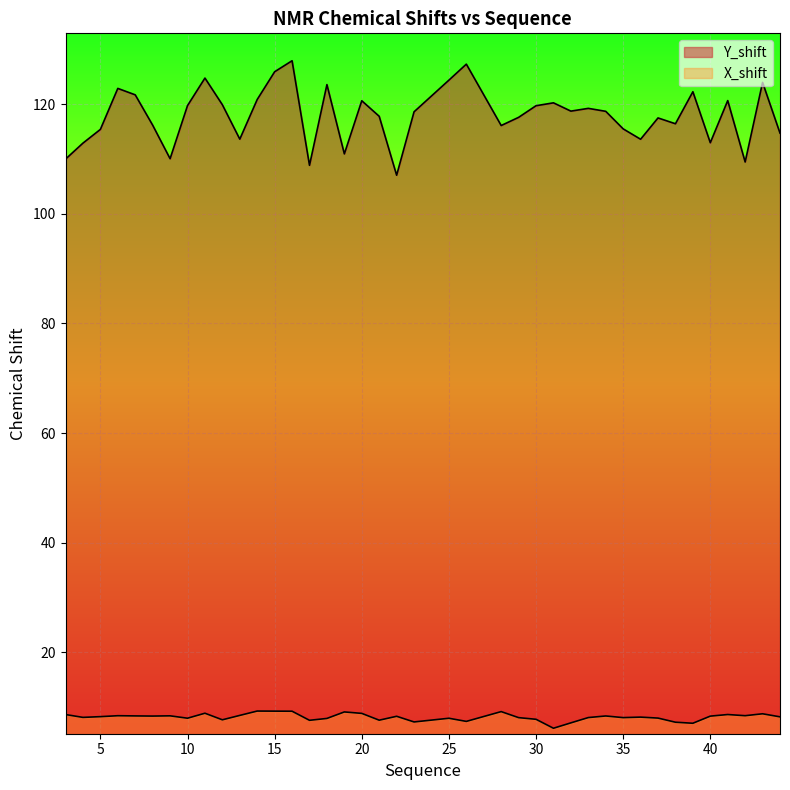

How many lines are shown in the chart?

2